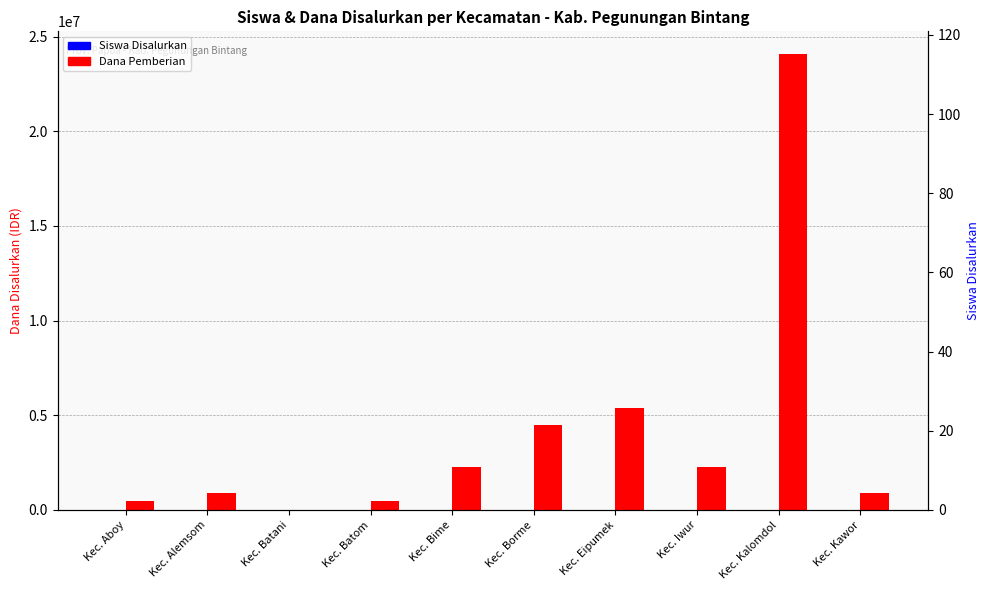

At how many categories does at least one series exceed 15038332?

1